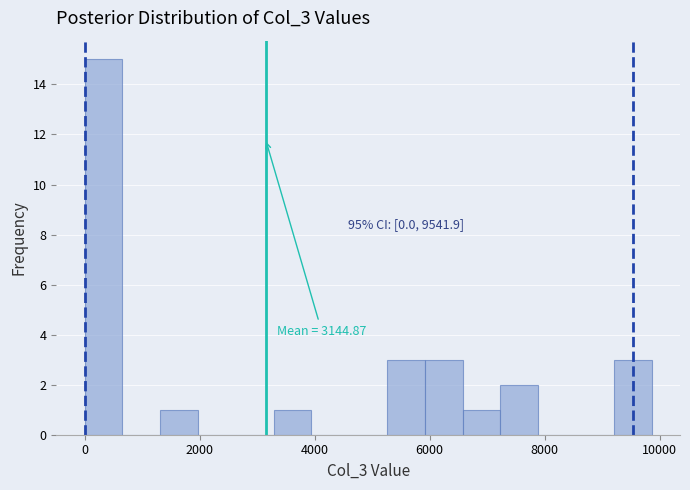

Read against the x-axis, roughly where is the centre of the tallest bar?

400